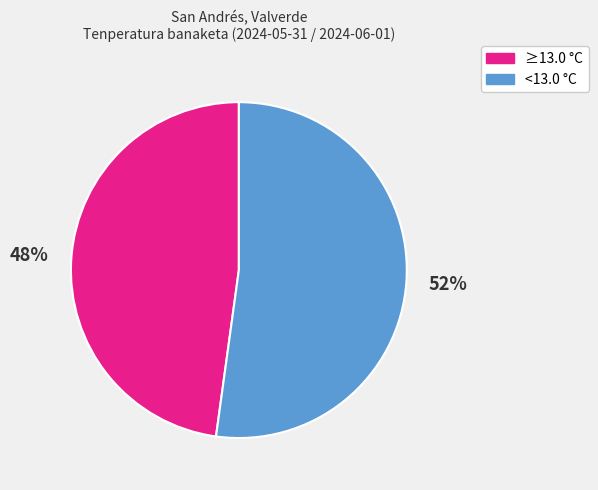

To the nearest percent, what is the average slice percentage?

50%